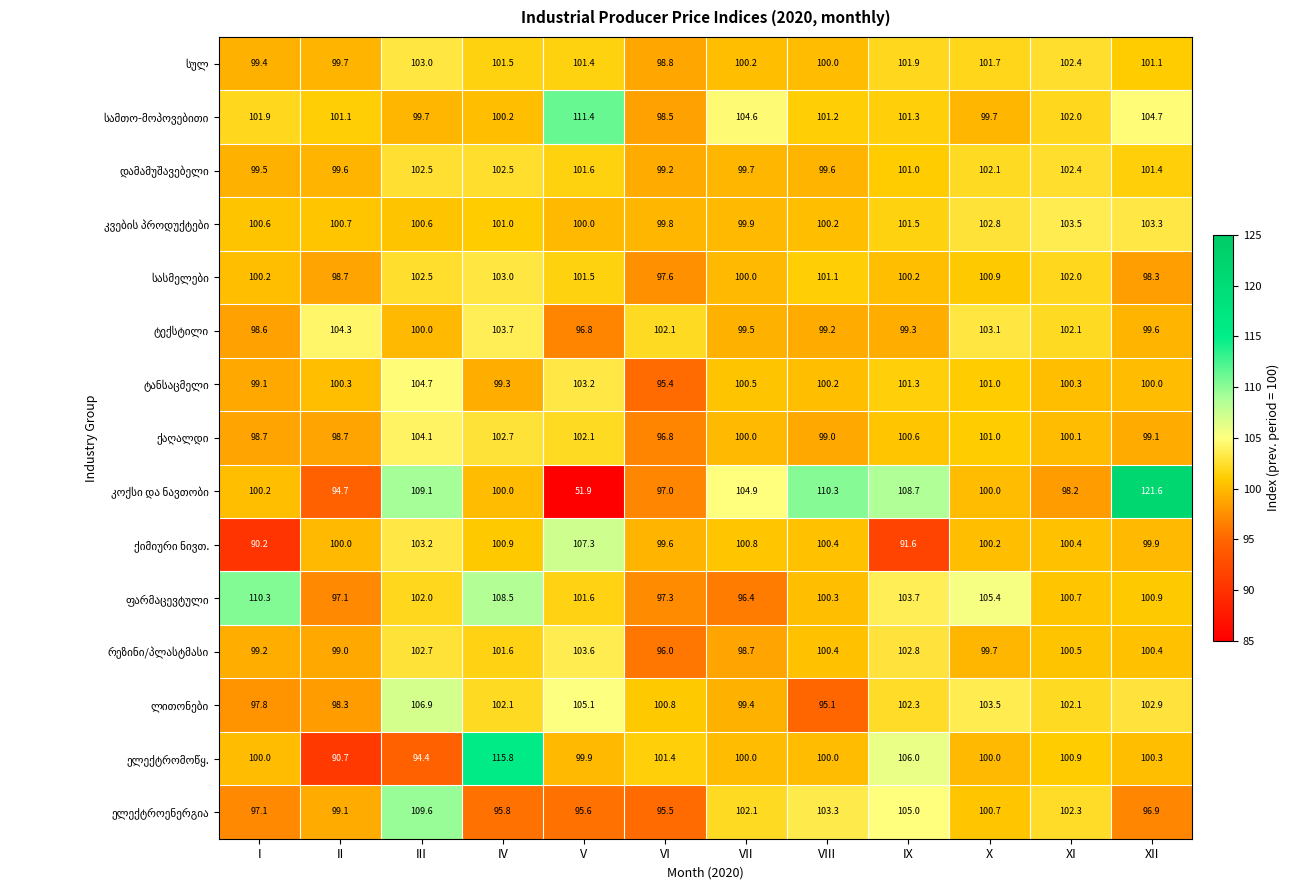

How many distinct data groups are displayed?

15